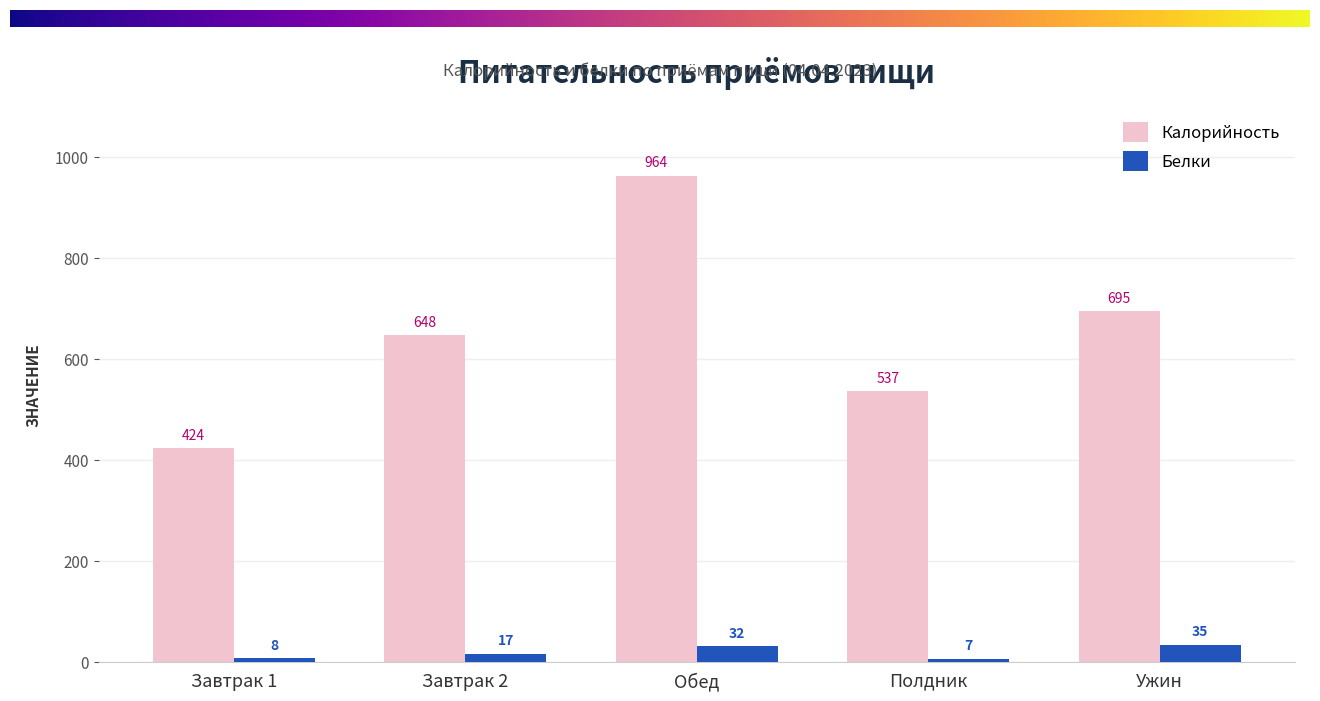

What is the difference between the Калорийность values at Завтрак 1 and Ужин?

271